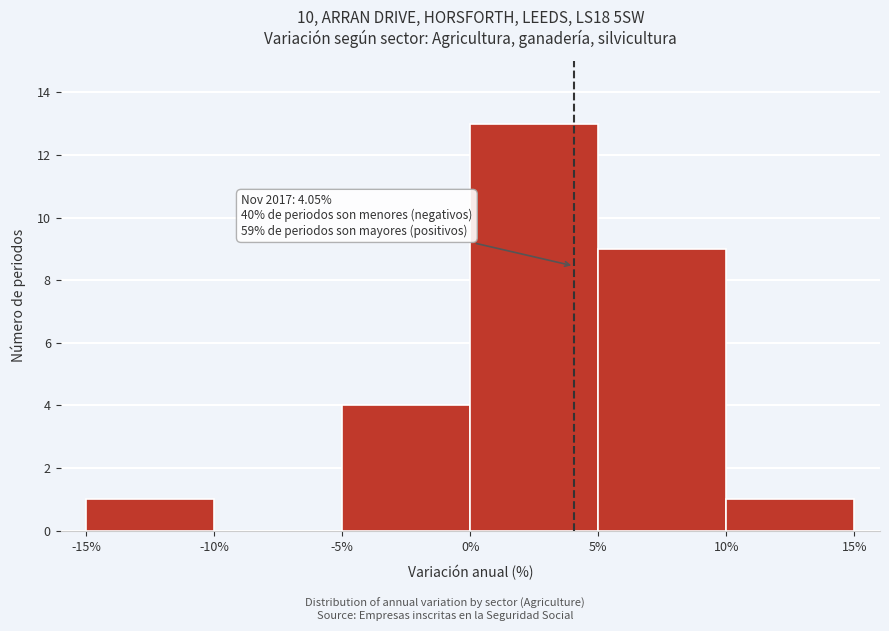

Which range on the x-axis has the tallest bar?

0% to 5%